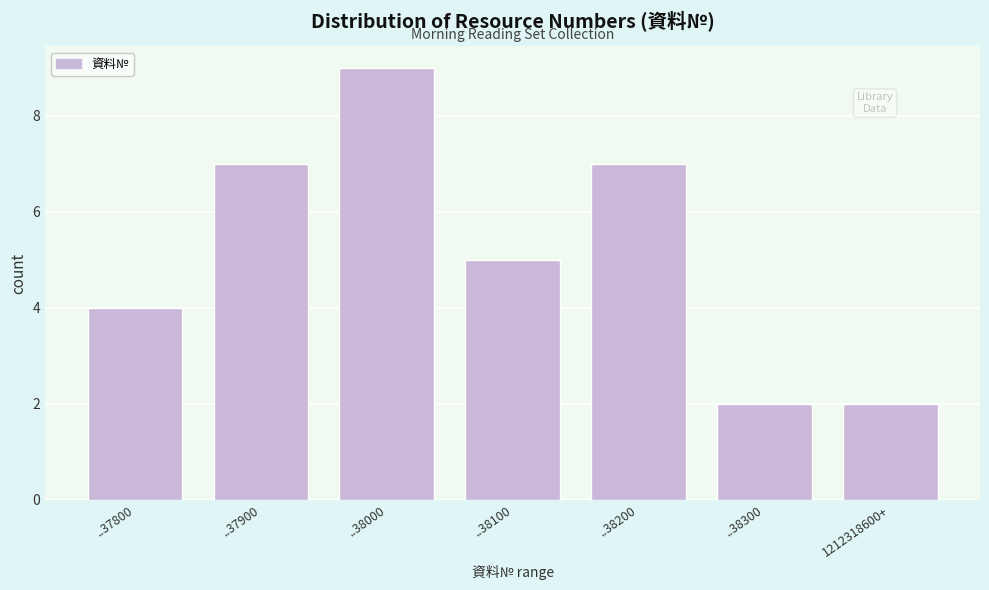

Reading left to right, what are all the values shown in this chart?

..37800=4	..37900=7	..38000=9	..38100=5	..38200=7	..38300=2	1212318600+=2